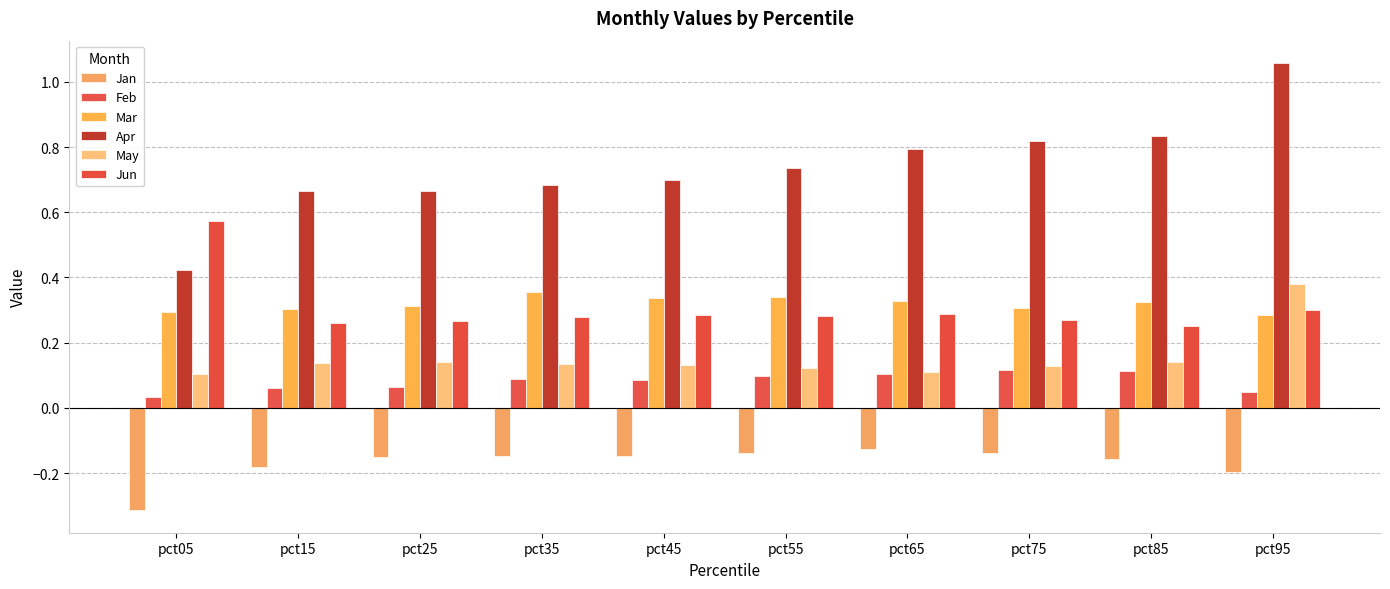

How many groups of bars are there?

10